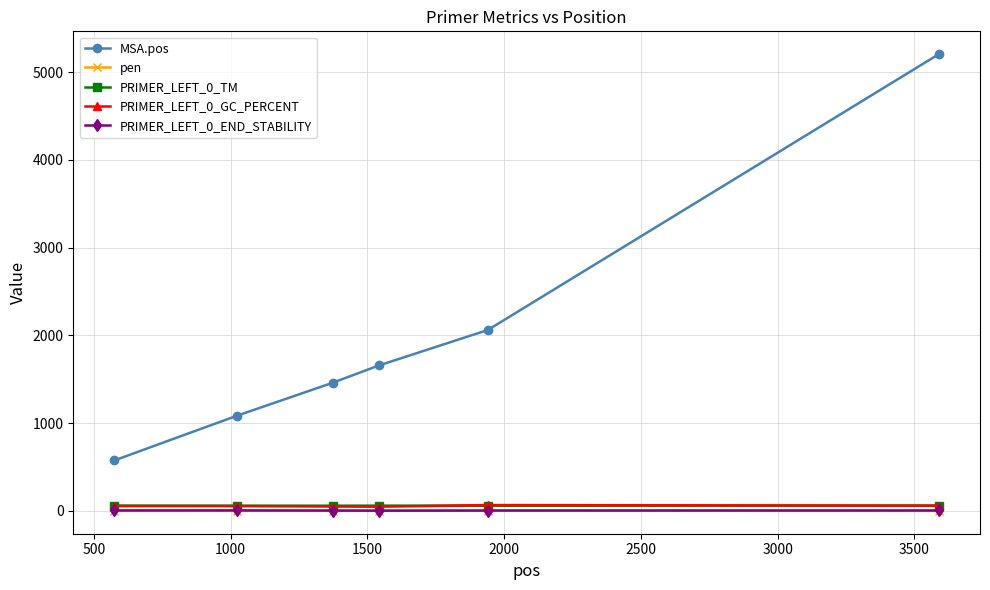

How many series are shown in this chart?

5